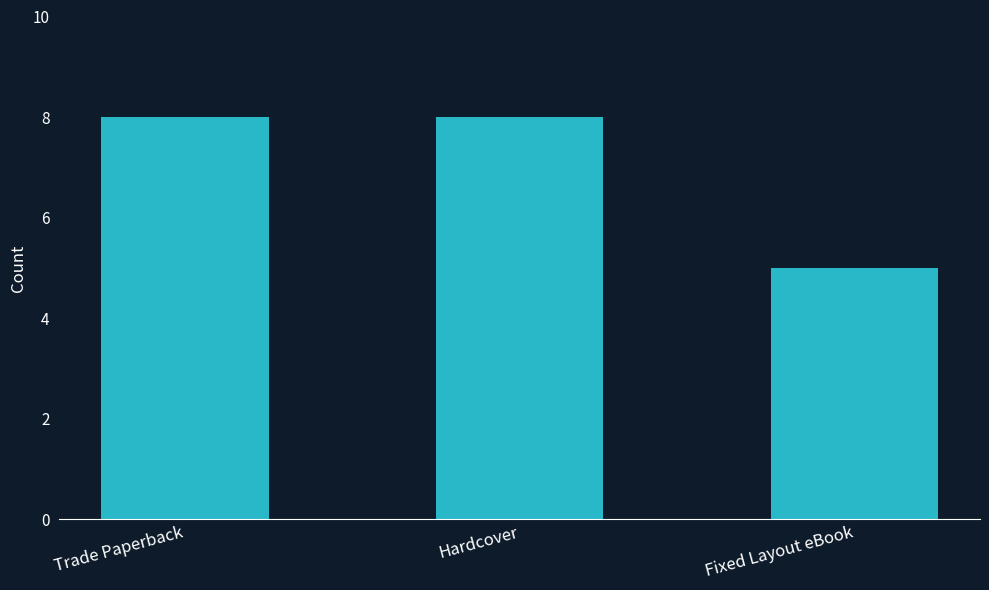

What is the difference between the maximum and minimum values?

3